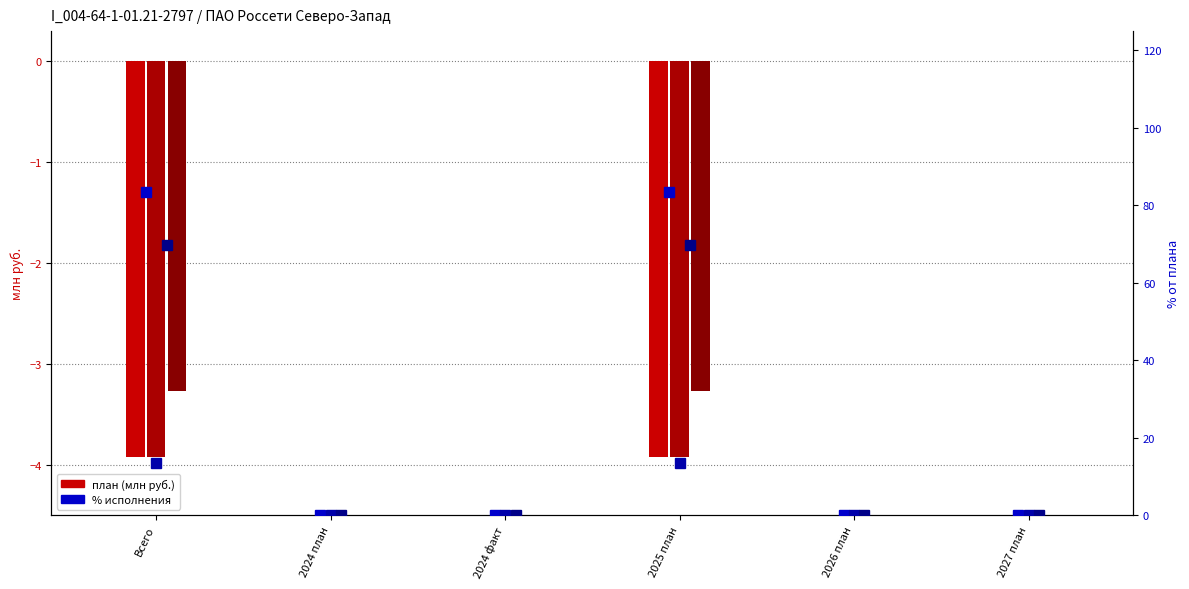

How many data points does each series have?

6